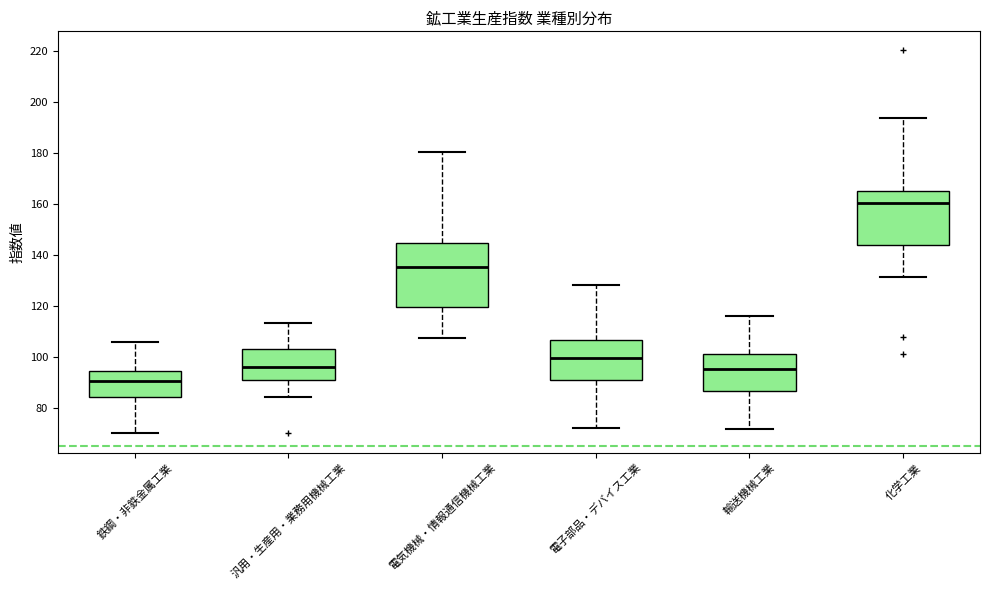

Where does the lower whisker of the box for 電子部品・デバイス工業 end on the y-axis? The values are not printed on the chart, so give them approximately, as read against the axis.

72